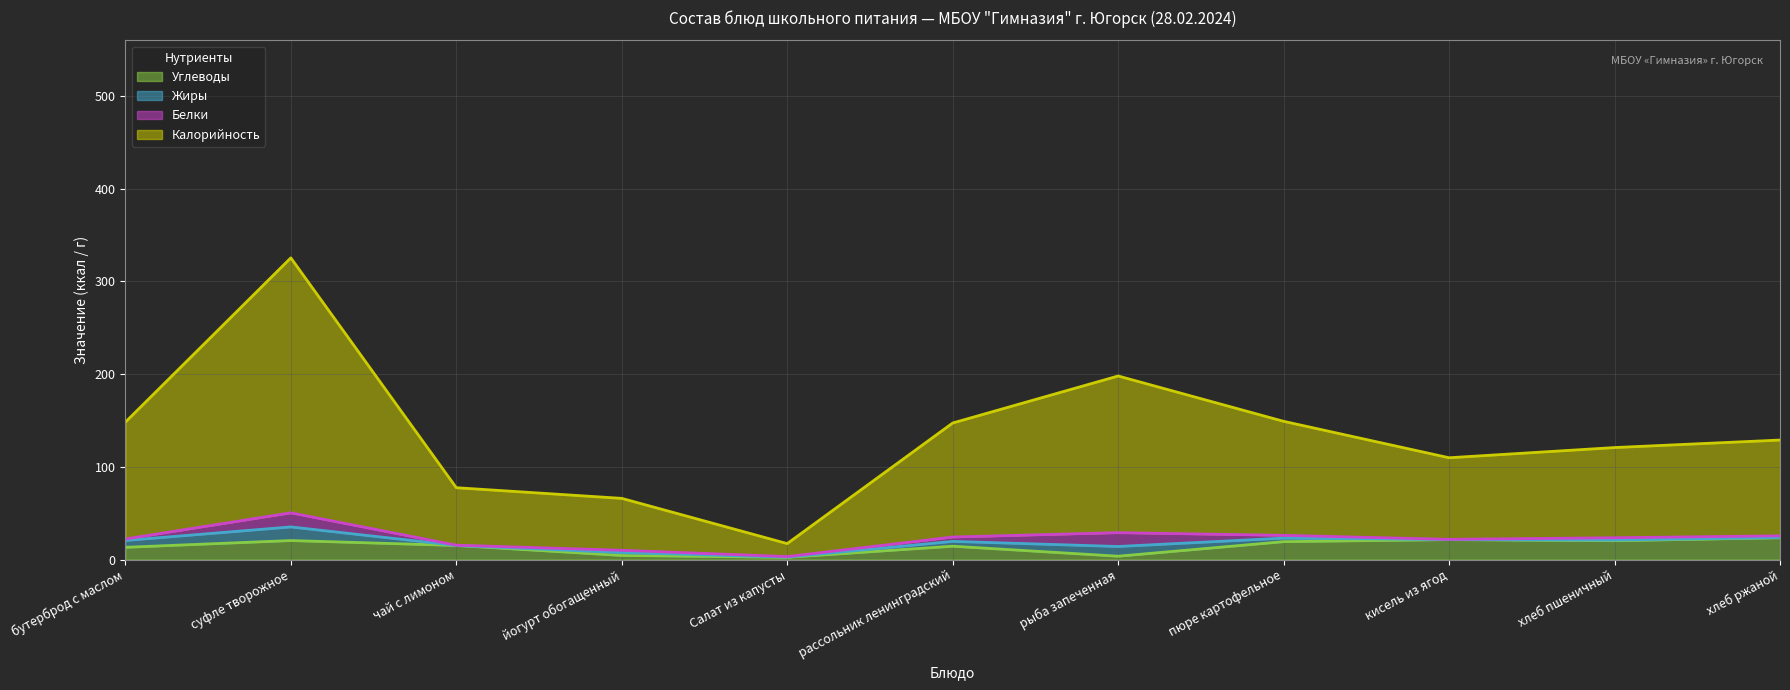

The value of Углеводы at кисель из ягод is 21.5. True or false?

True